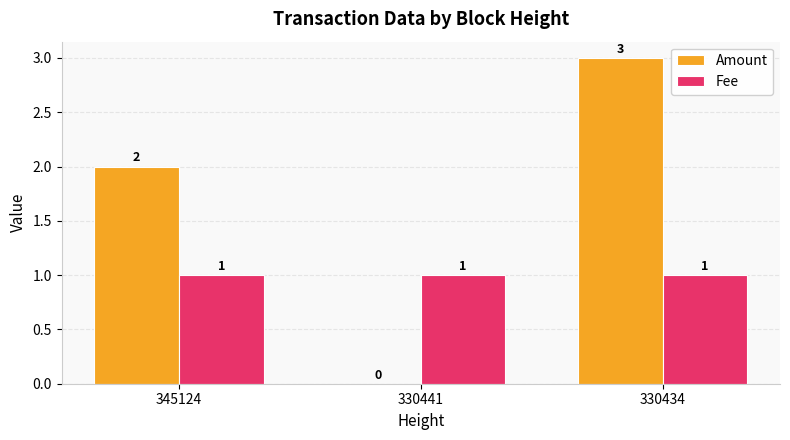

Count the Amount values in the range 0 to 3.

3